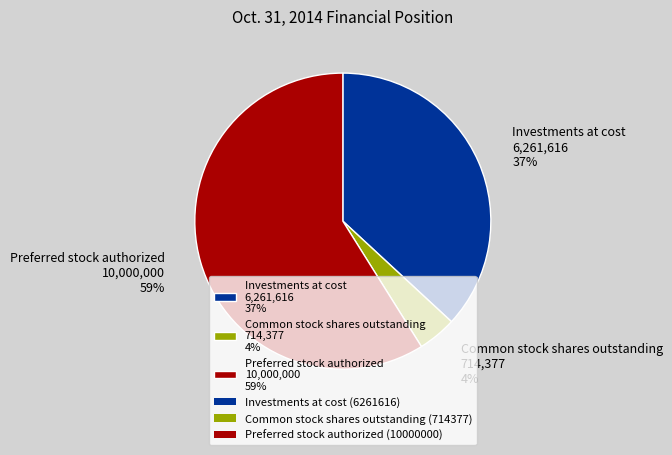

The Investments at cost slice represents 31% of the pie. True or false?

False